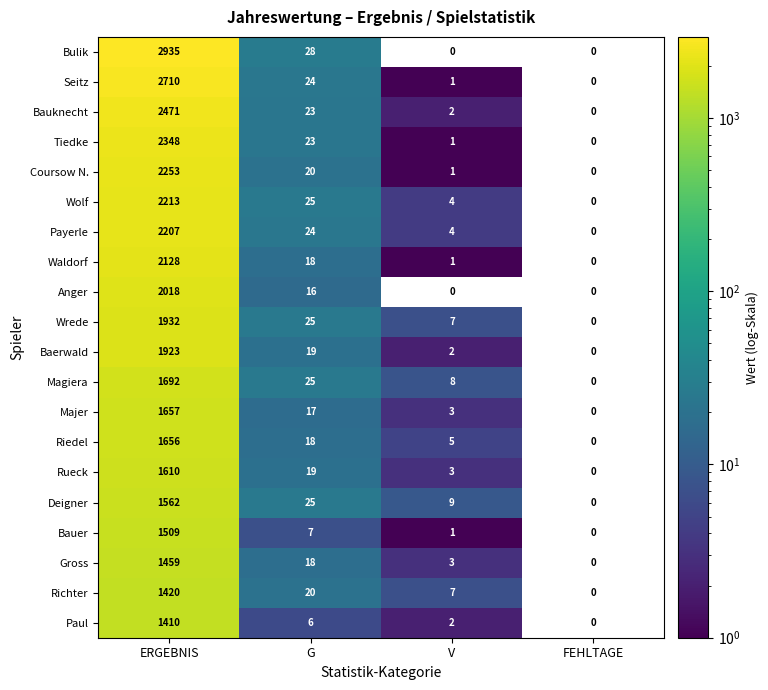

What is the total value across all series at ERGEBNIS?

39113